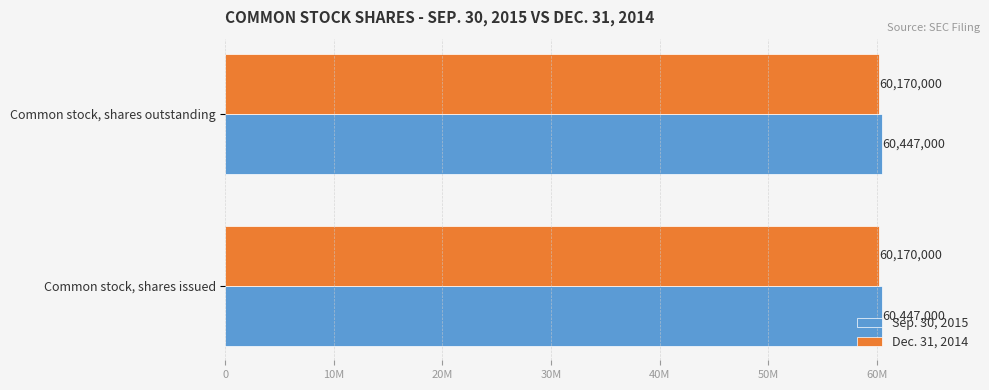

What are all the series names shown in the legend?

Sep. 30, 2015, Dec. 31, 2014